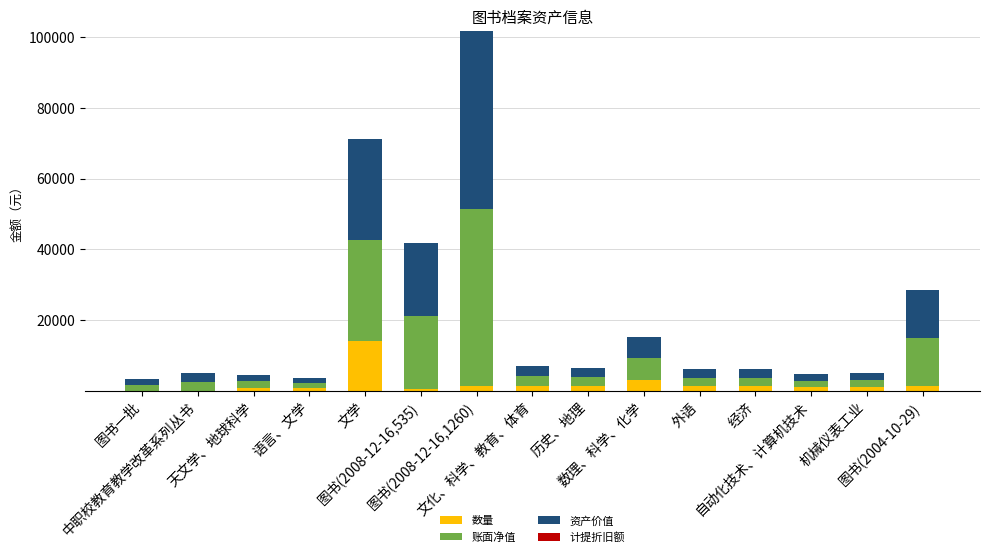

What is the highest value of the 数量 series?

14110.0